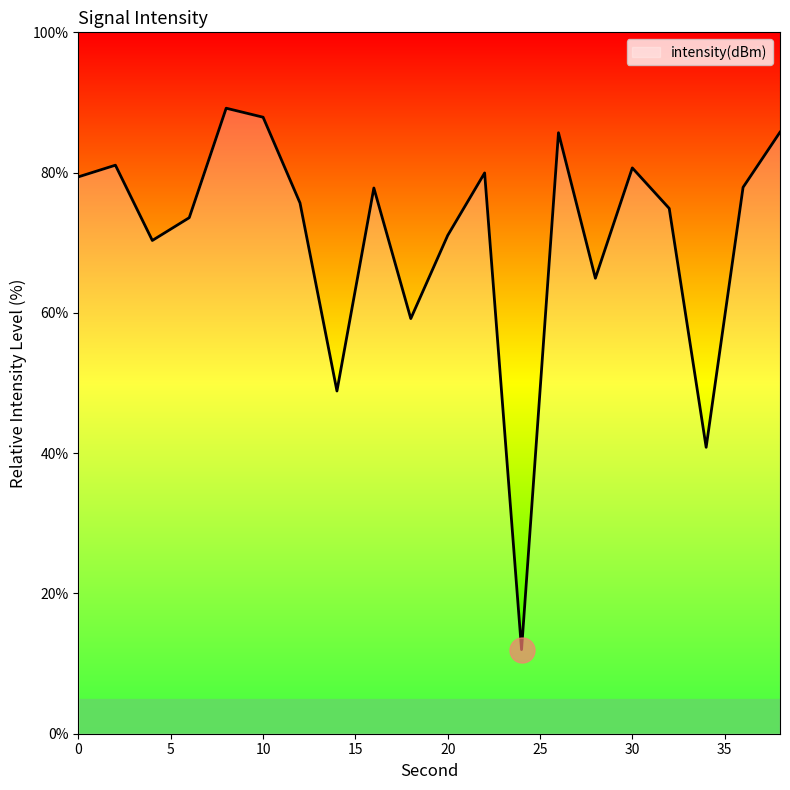

What is the difference between the maximum and minimum values?

77.2